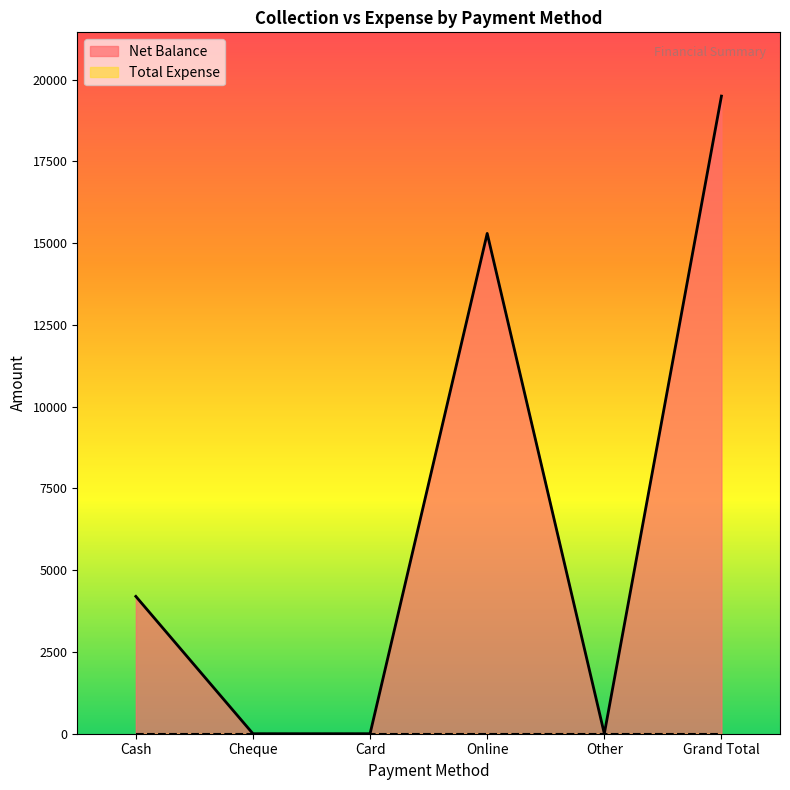

How many values are between 0 and 15300?

5